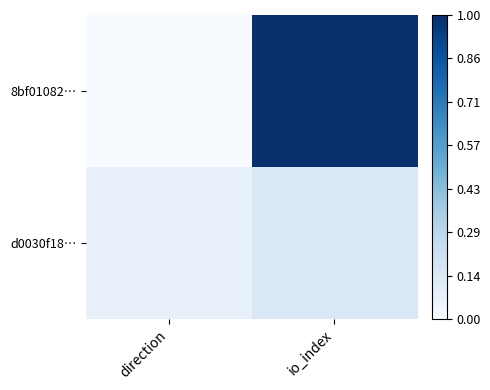

How many categories are shown in the chart?

2